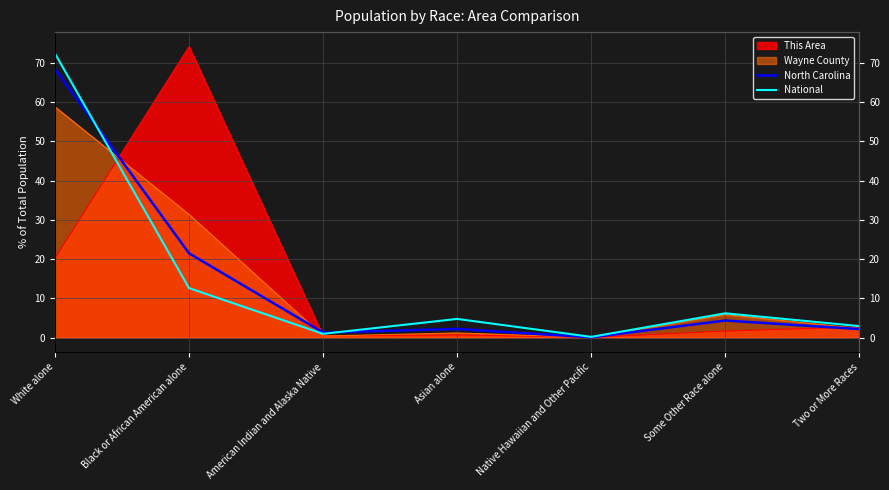

Is it true that National equals 8.8 at Some Other Race alone?

False